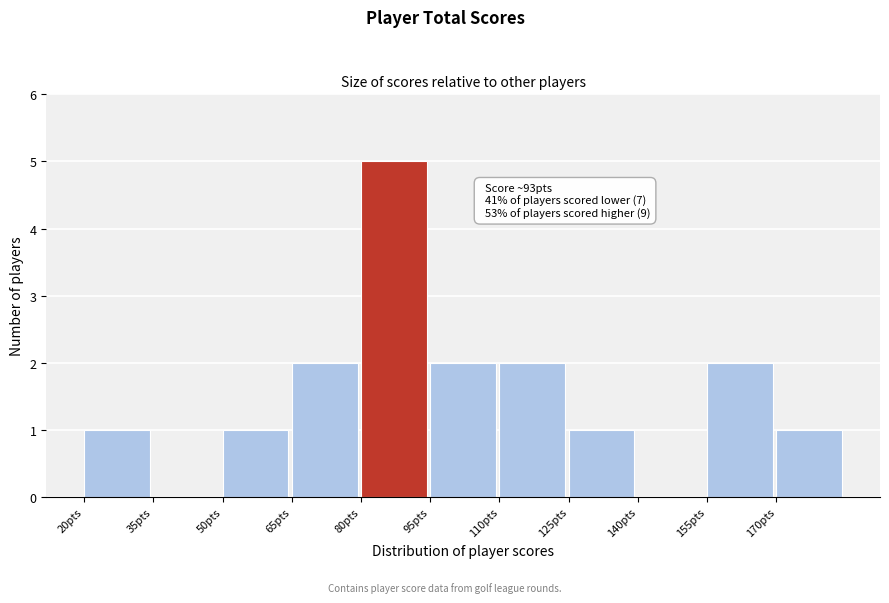

Which range on the x-axis has the tallest bar?

80 to 95